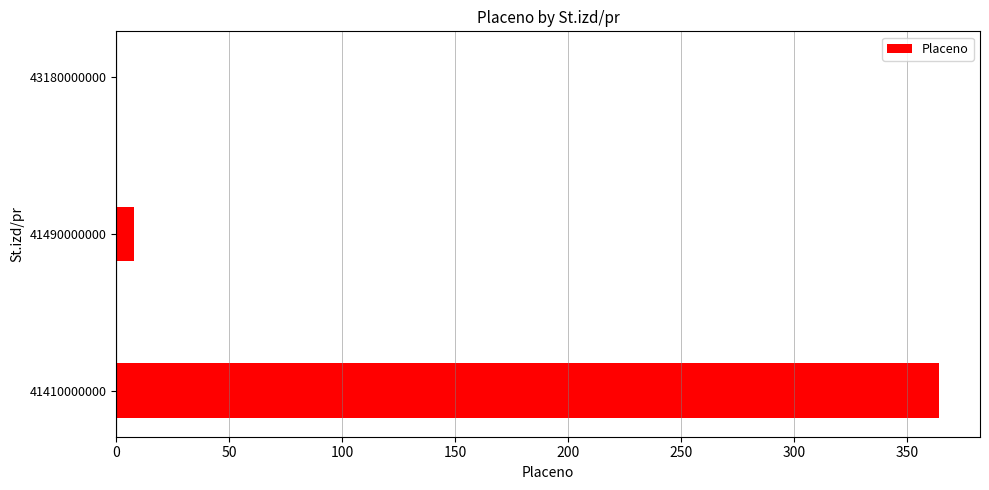

Reading bottom to top, transcribe all the data shown in this chart.

41410000000=364	41490000000=8	43180000000=0